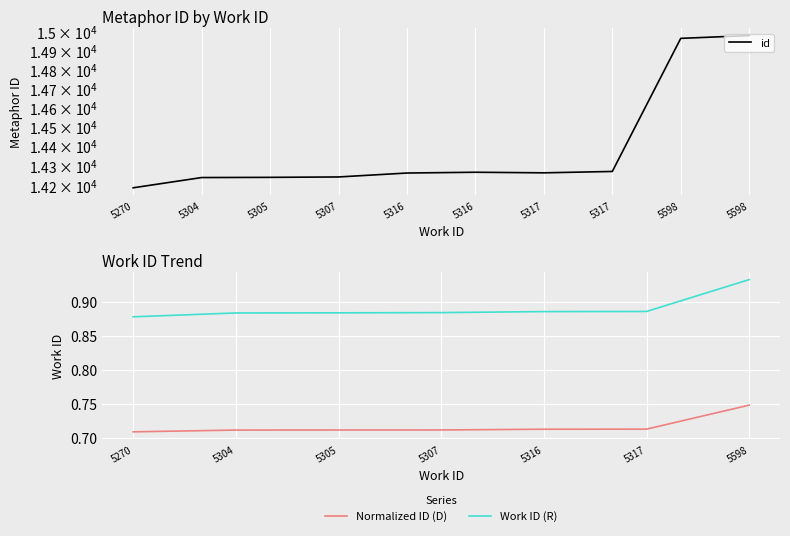

What is the label of the 7th point from the right?

5307